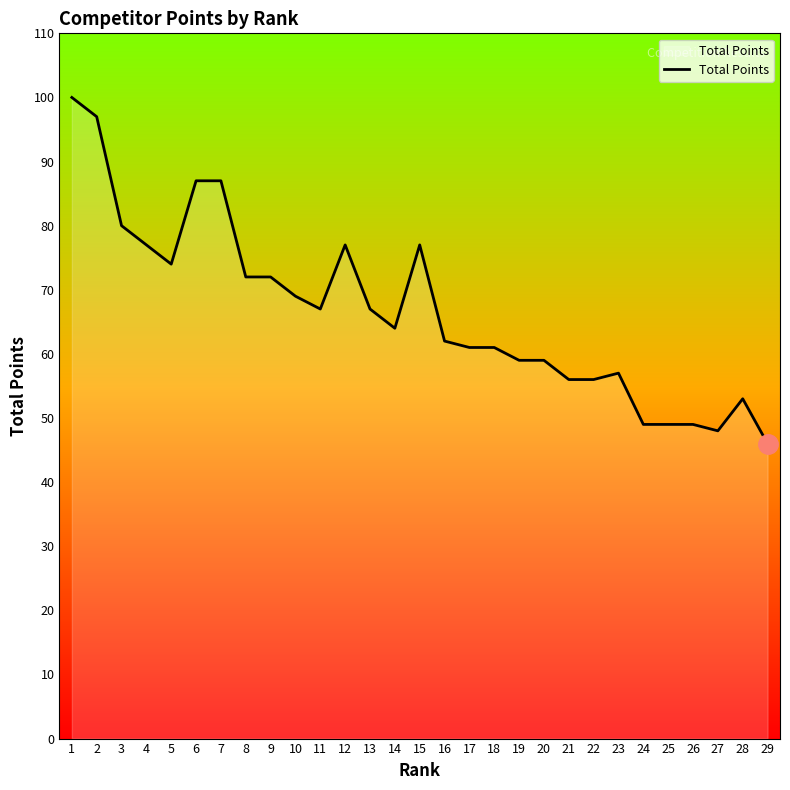

Reading left to right, transcribe all the data shown in this chart.

1=100	2=97	3=80	4=77	5=74	6=87	7=87	8=72	9=72	10=69	11=67	12=77	13=67	14=64	15=77	16=62	17=61	18=61	19=59	20=59	21=56	22=56	23=57	24=49	25=49	26=49	27=48	28=53	29=46